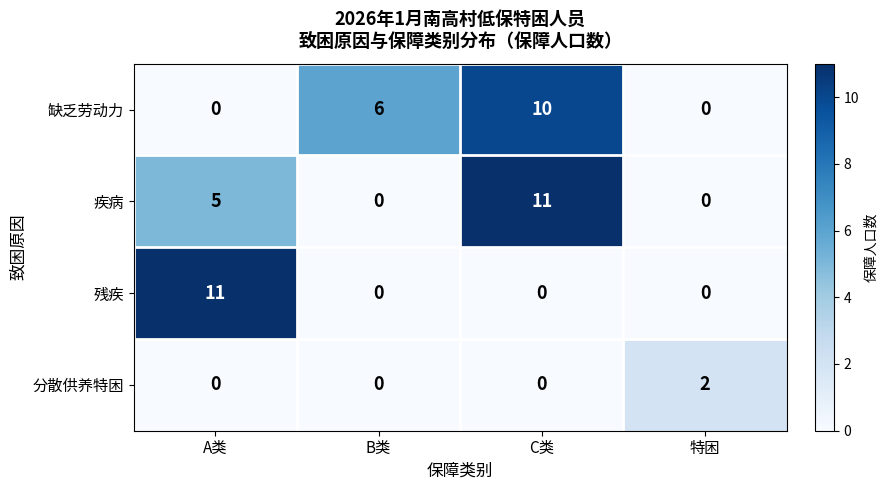

True or false: 疾病 has a value of 5 at C类.

False